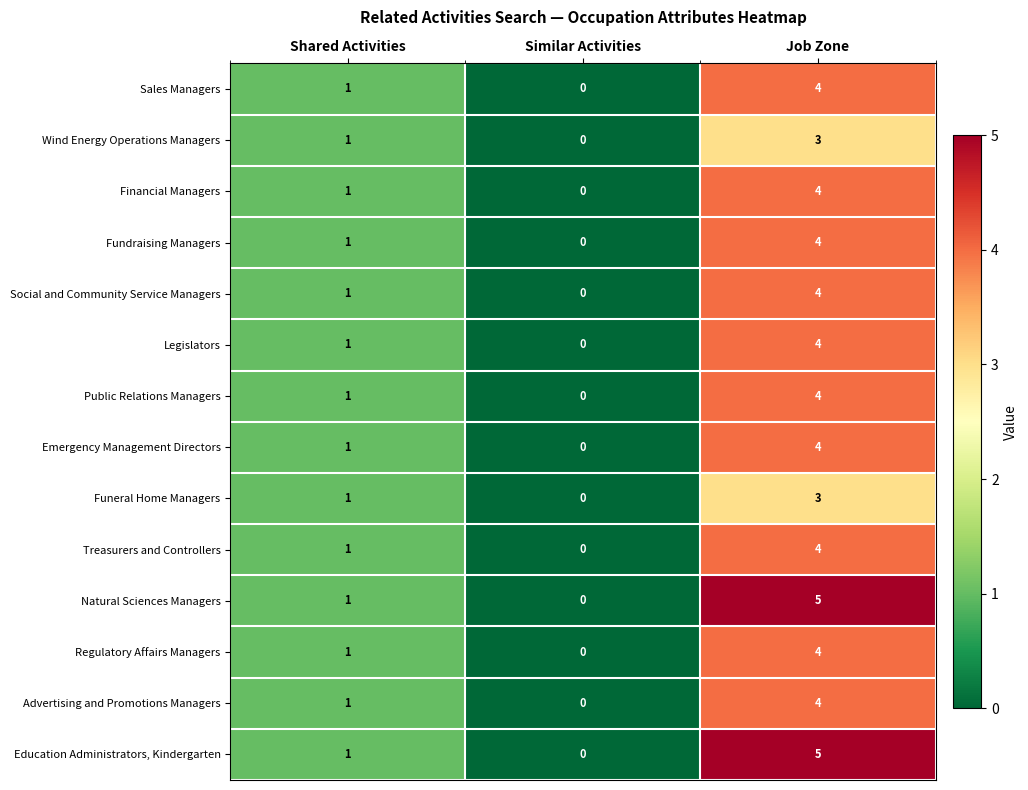

How many data points does each series have?

3